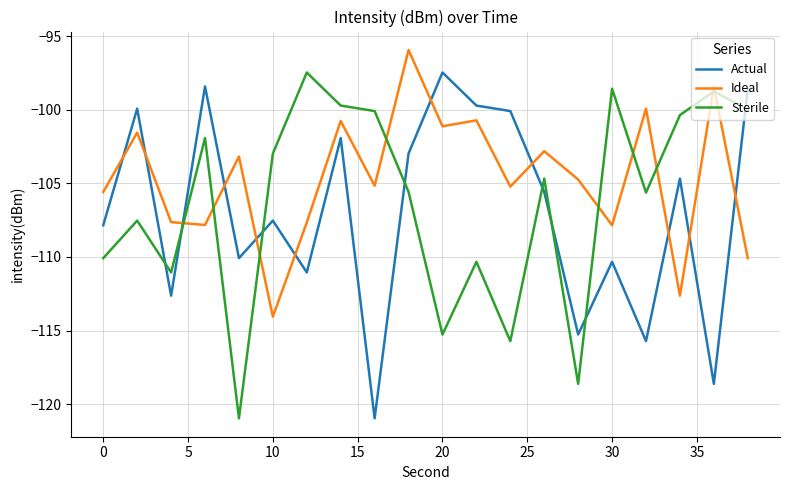

What is the difference between the maximum and second lowest values in the Ideal series?

16.7